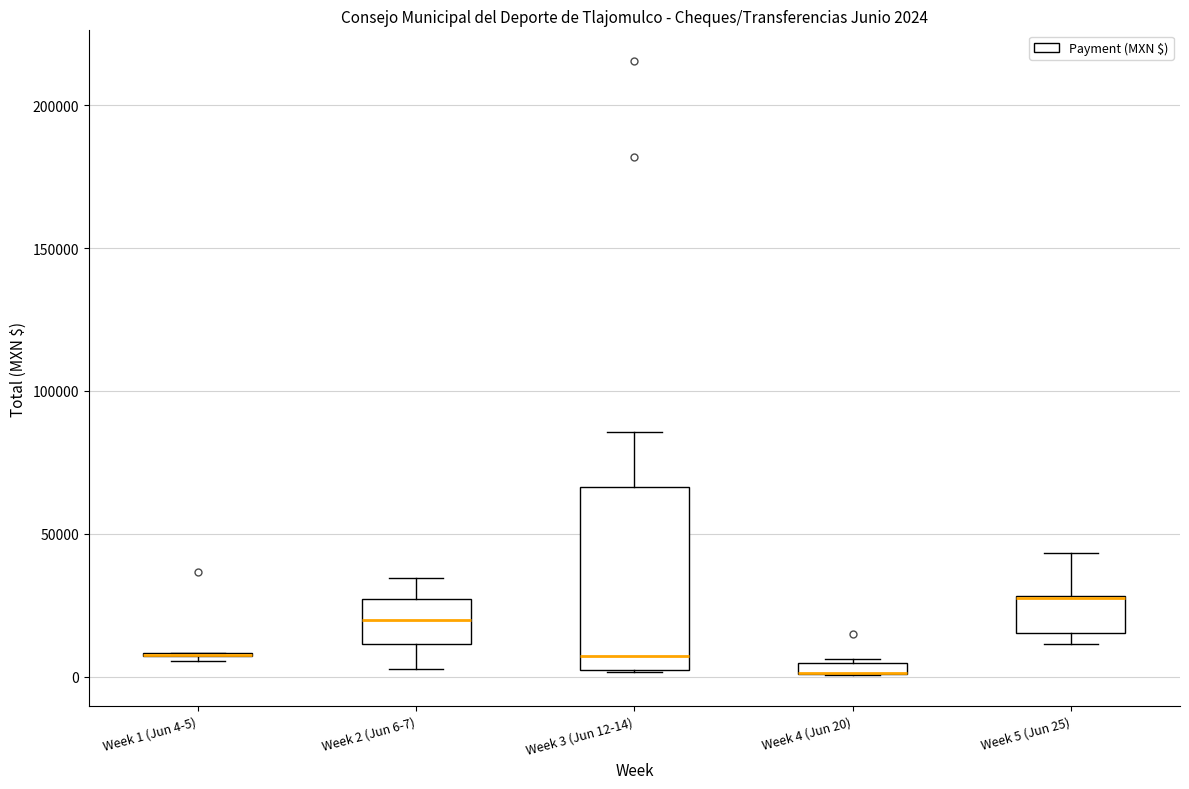

Comparing the boxes themselves (not the whiskers), which one is the tallest?

Week 3 (Jun 12-14)